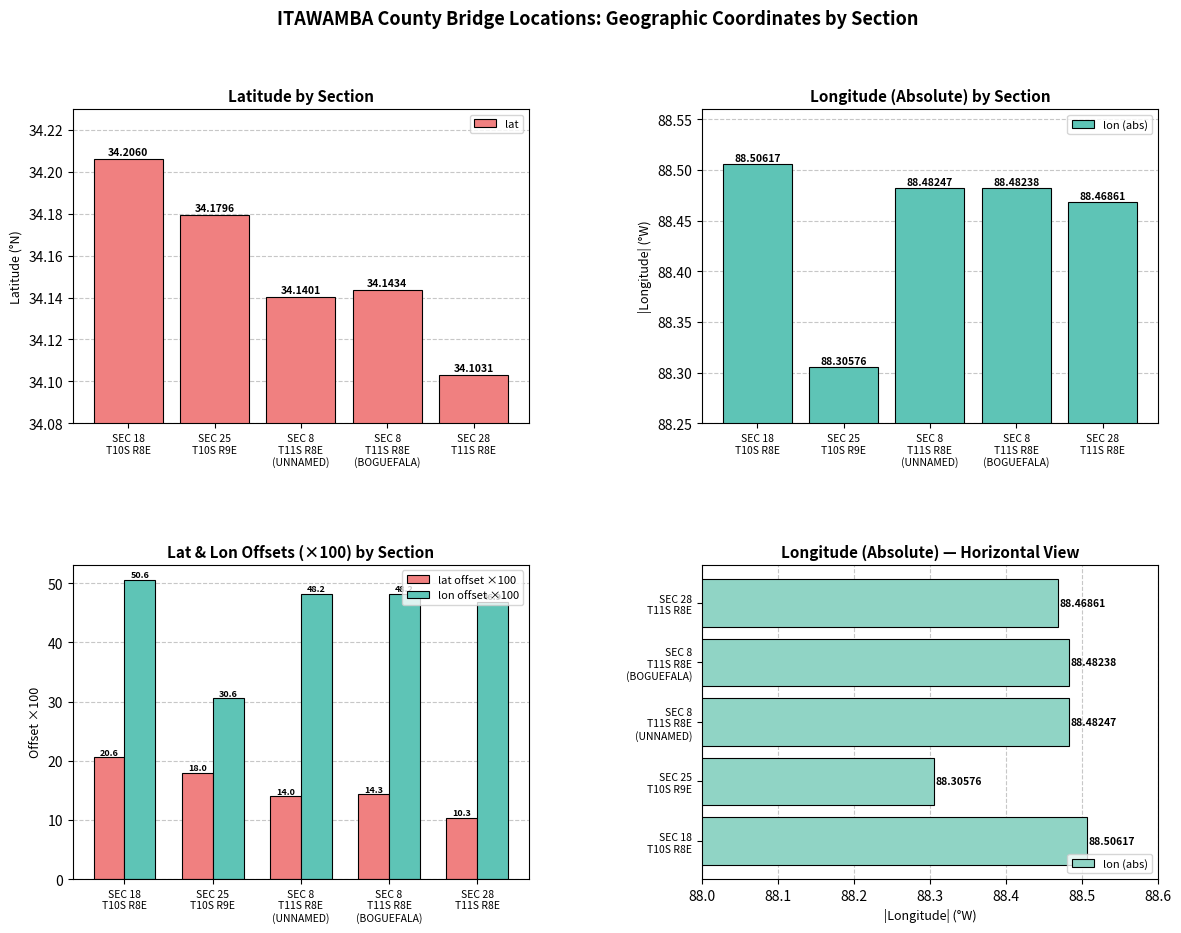

What are all the series names shown in the legend?

lat, lon (abs), lat offset ×100, lon offset ×100